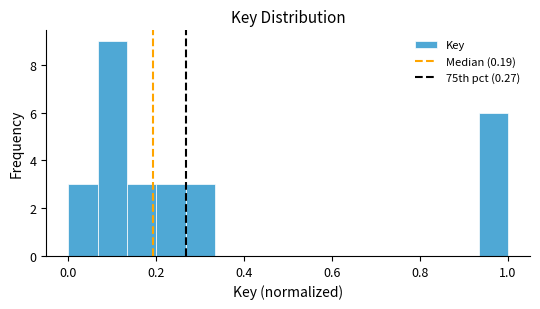

Around what value on the x-axis is the tallest bar? Give the approximate position of its centre, as read against the axis.

0.10